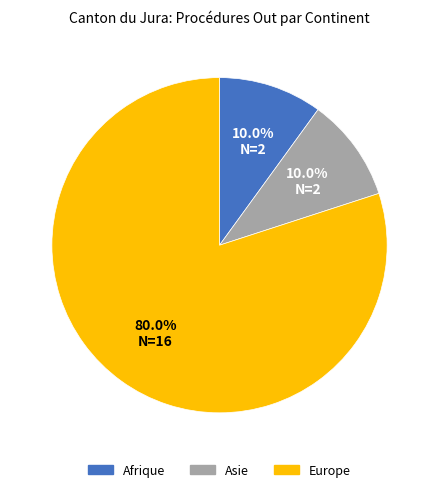

Which has a higher value, Europe or Afrique?

Europe